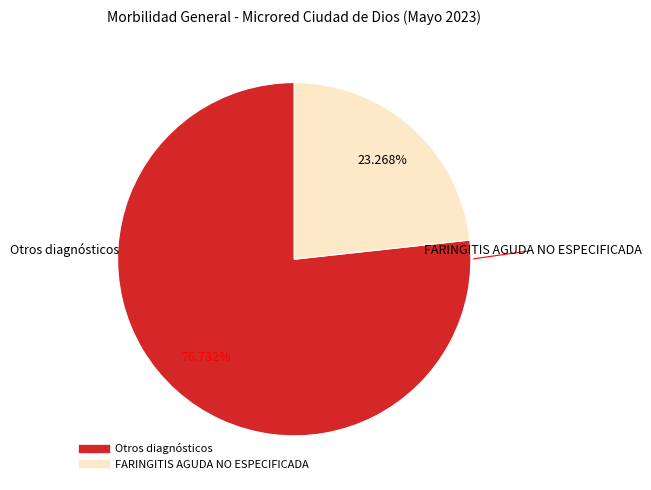

Count the number of slices in the pie.

2